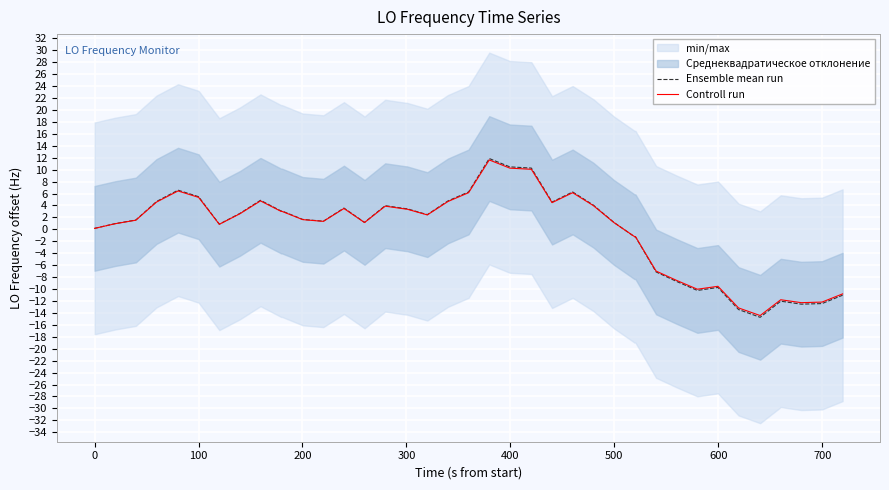

What is the minimum value for Ensemble mean run?

-14.7